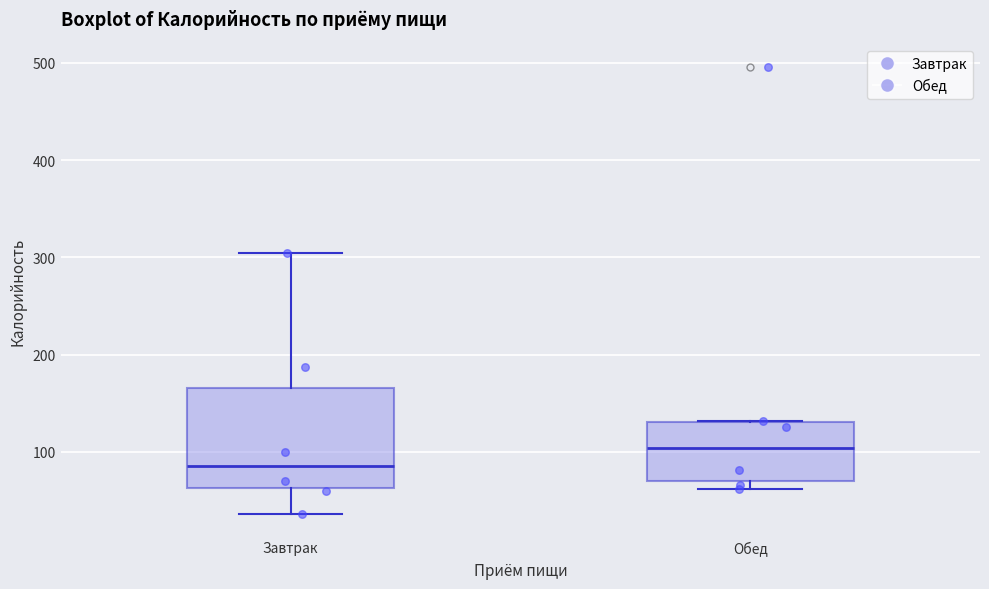

Which box is the tallest, from its lower edge to its upper edge?

Завтрак